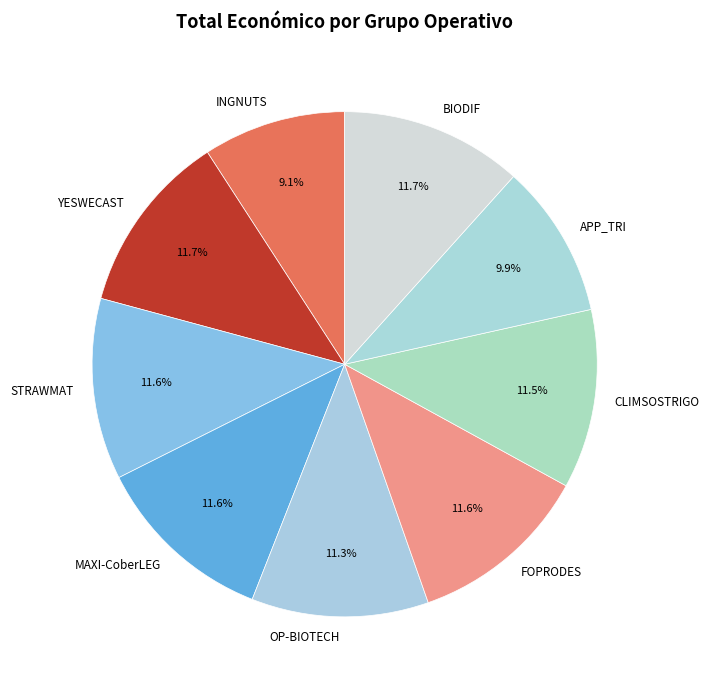

Which category has the smallest portion of the pie?

INGNUTS